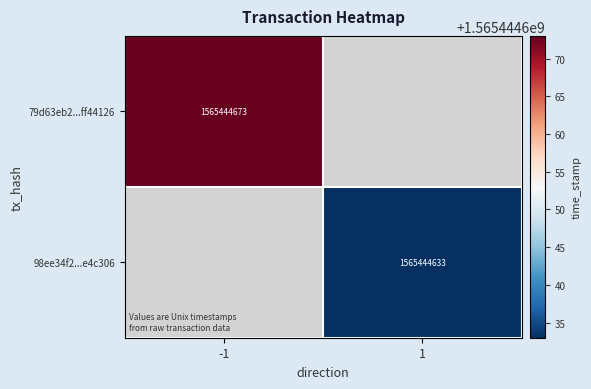

The value of 79d63eb2...ff44126 at -1 is 1565444673. True or false?

True